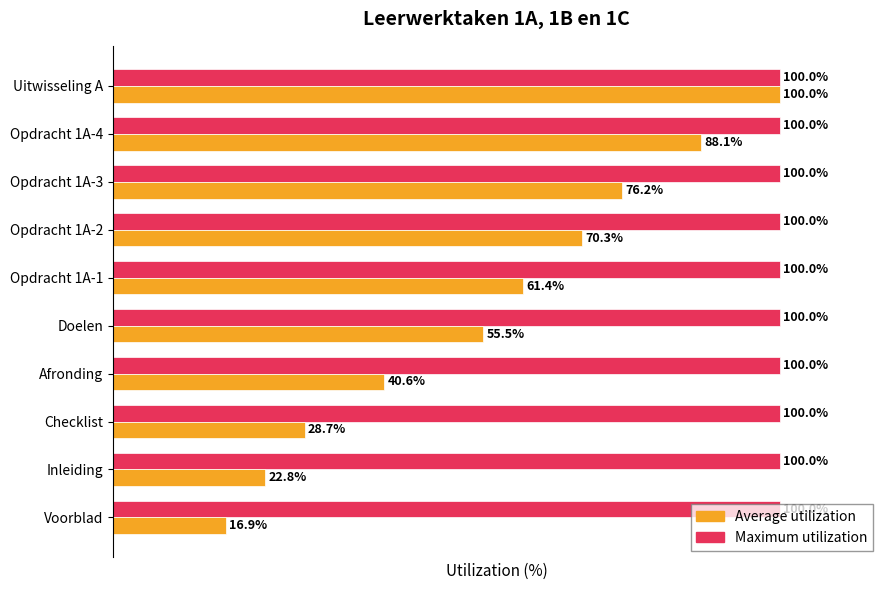

Is the value of Maximum utilization at Checklist greater than the value of Average utilization at Opdracht 1A-3?

Yes